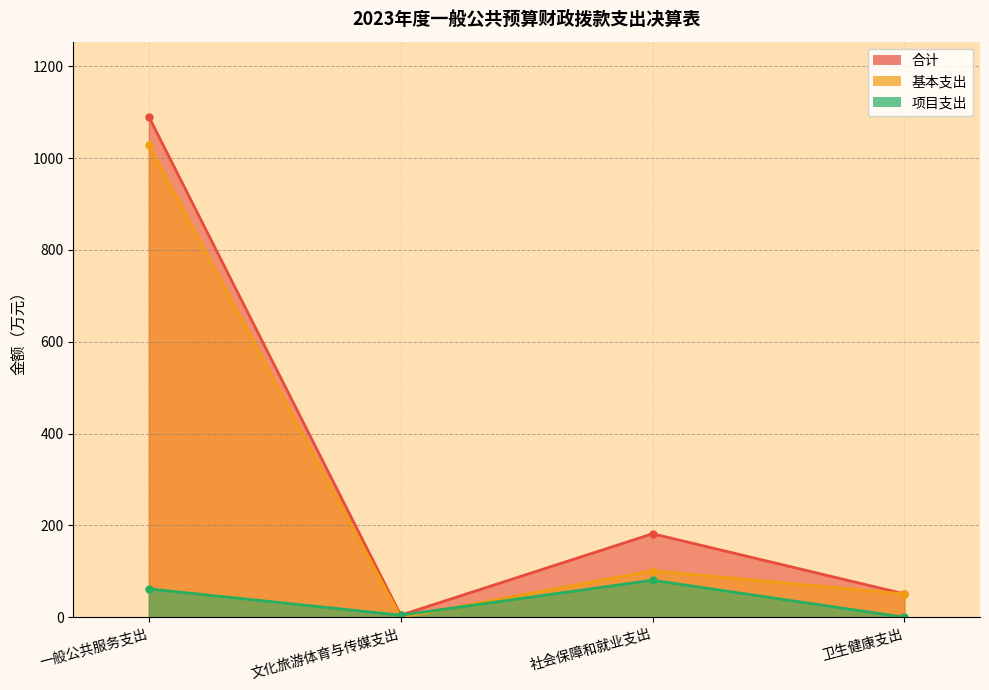

What is the difference between the maximum and second lowest values in the 合计 series?

1039.0